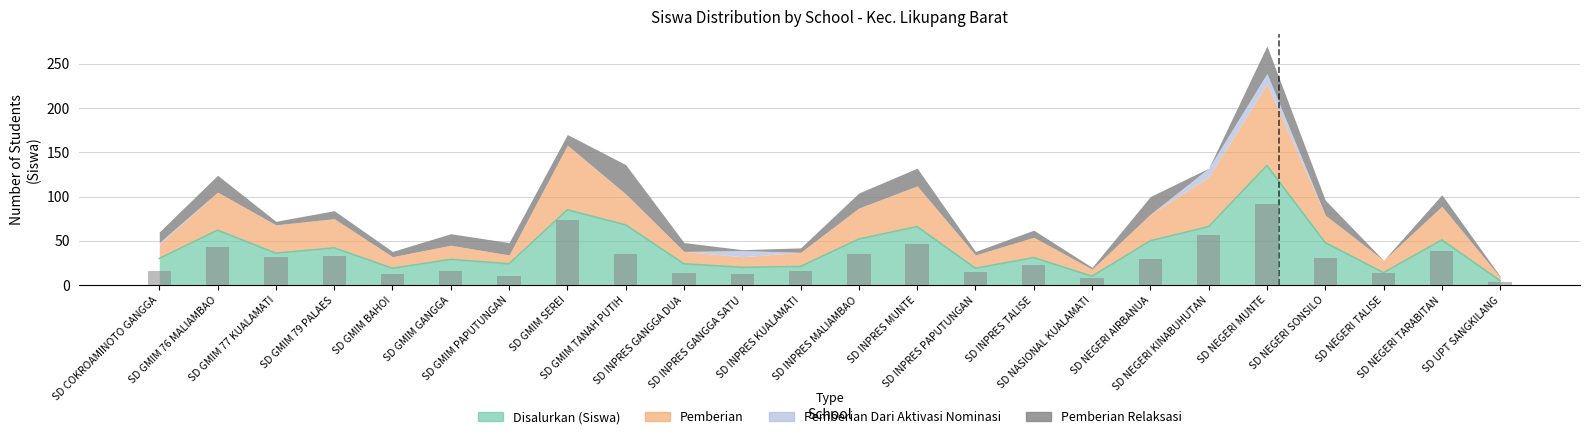

What is the smallest value displayed?

4